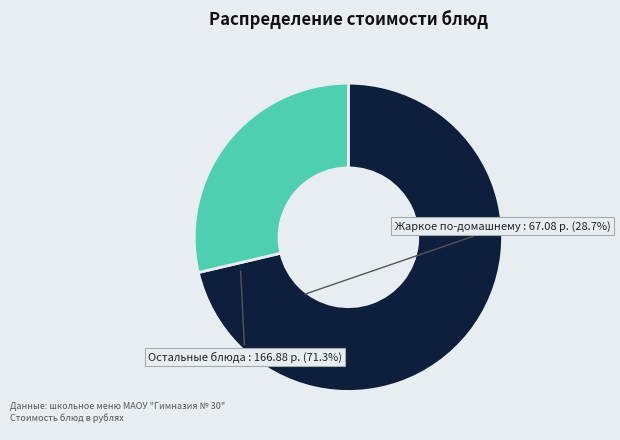

Is the sum of Жаркое по-домашнему and Остальные блюда greater than half?

Yes